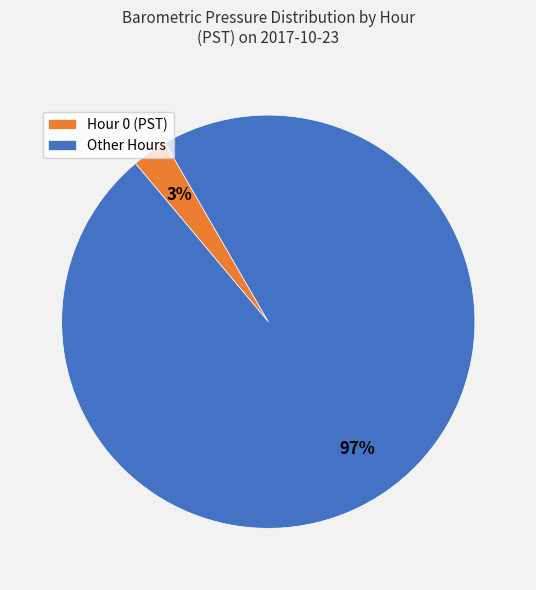

To the nearest percent, what portion does Other Hours represent?

97%